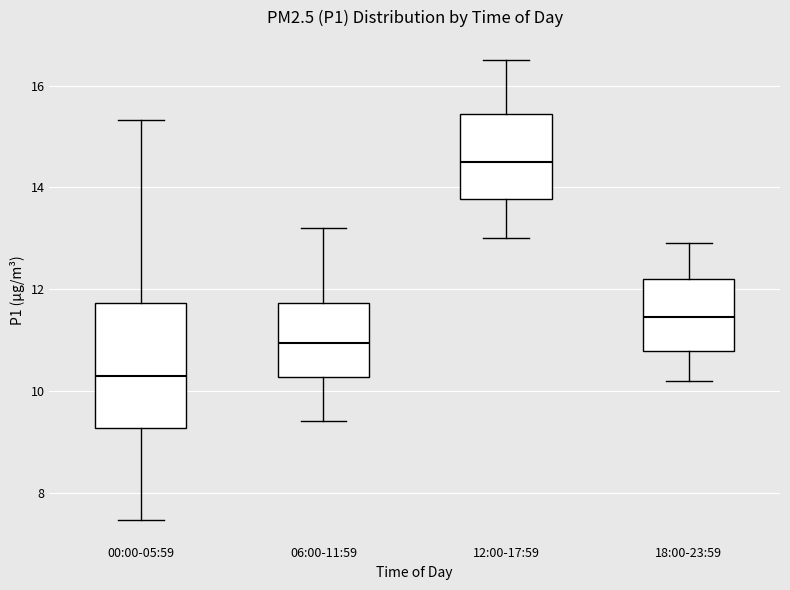

Reading left to right, transcribe this box plot: for each box, give where its median line is, the range the box spans, and where its two whiskers end, as read against the y-axis. The values are not printed on the chart, so give them approximately, as read against the axis.

00:00-05:59: median 10.4, box 9.2 to 11.8, whiskers 7.4 to 15.4
06:00-11:59: median 11.0, box 10.2 to 11.8, whiskers 9.4 to 13.2
12:00-17:59: median 14.6, box 13.8 to 15.4, whiskers 13.0 to 16.6
18:00-23:59: median 11.4, box 10.8 to 12.2, whiskers 10.2 to 13.0